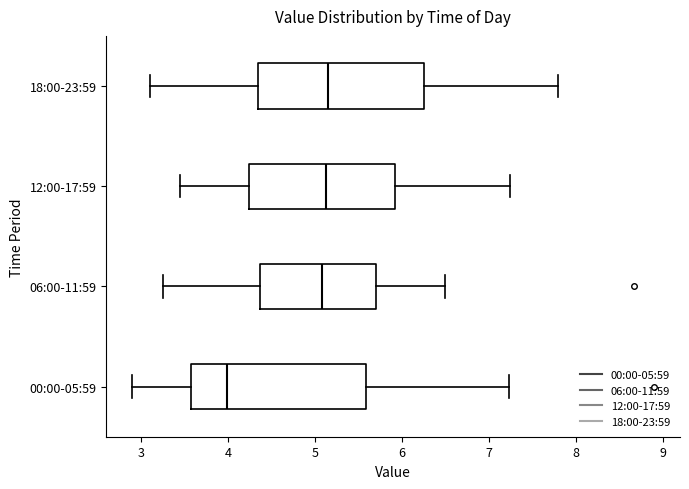

Where is the right edge of the box for 12:00-17:59 on the x-axis? The values are not printed on the chart, so give them approximately, as read against the axis.

5.9